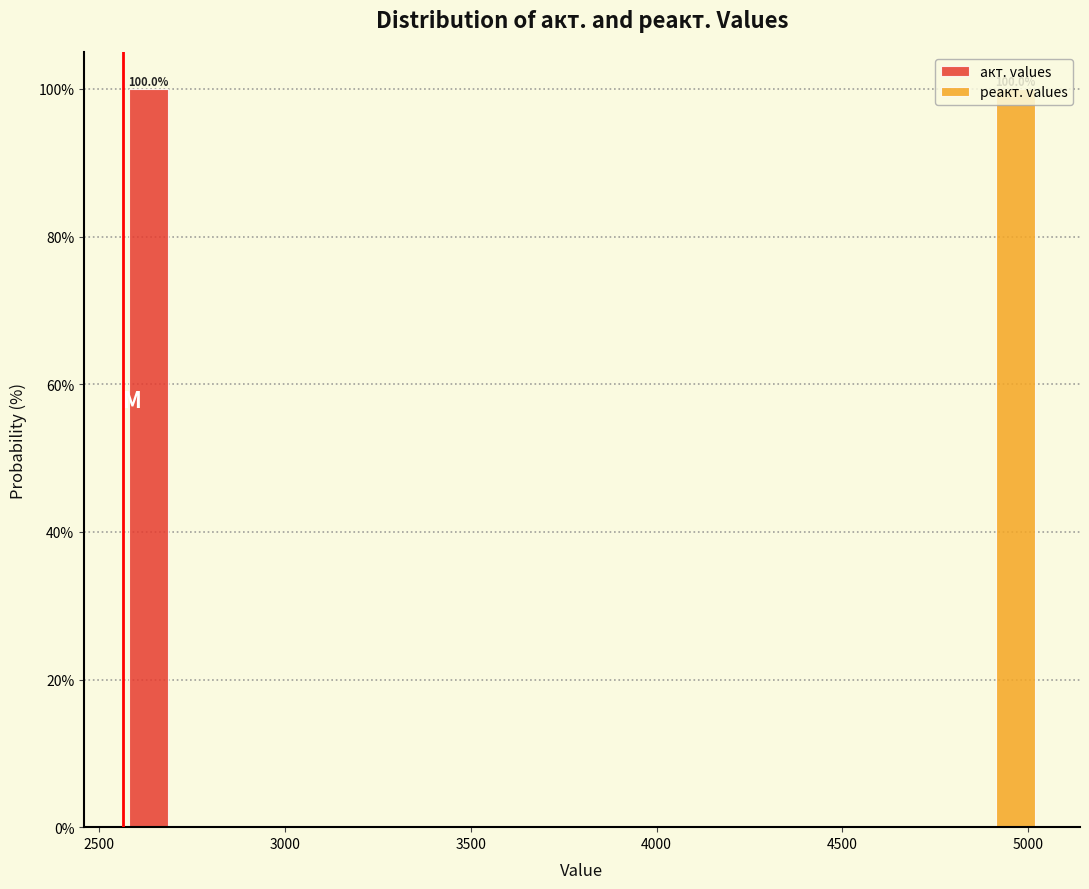

In the акт. values series, which range on the x-axis has the tallest bar?

2550 to 2800